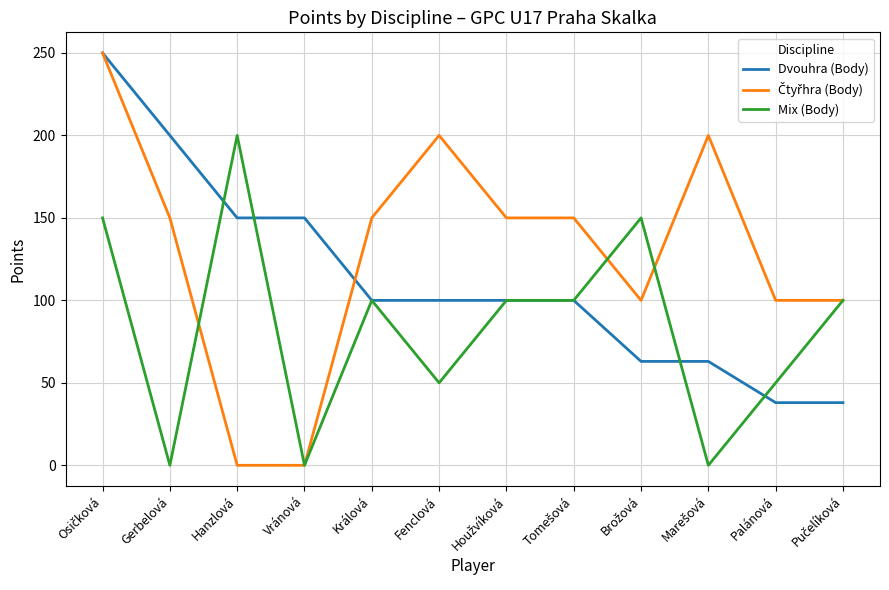

What is the maximum value shown in the chart?

250